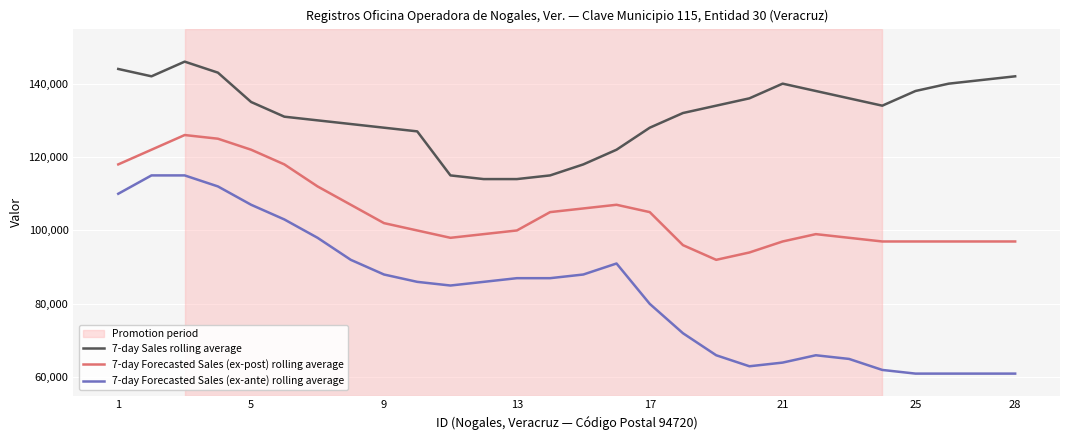

Does the chart have visible grid lines?

Yes